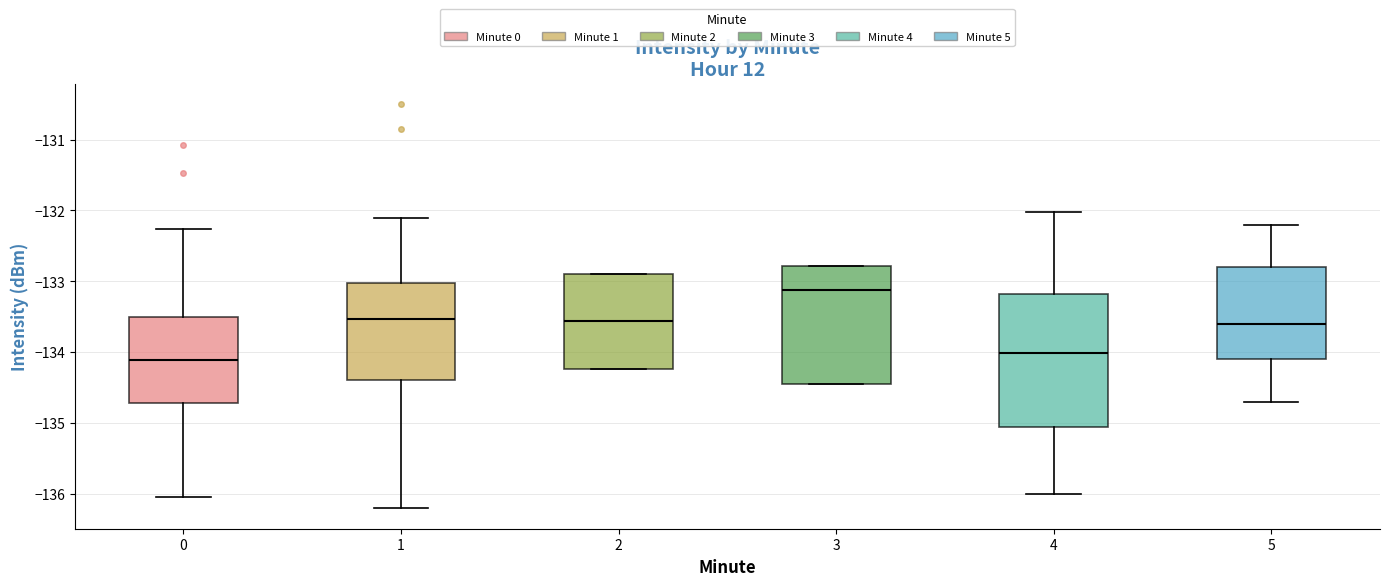

Comparing the boxes themselves (not the whiskers), which one is the tallest?

4